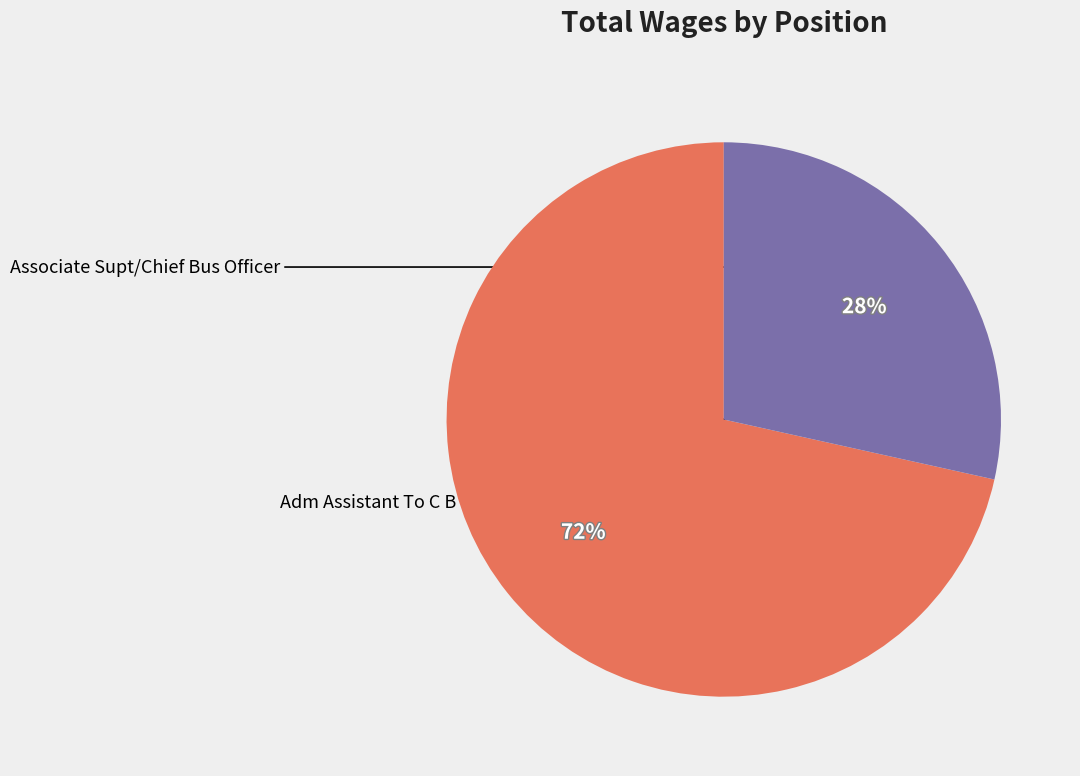

Between Associate Supt/Chief Bus Officer and Adm Assistant To C B O (Conf), which is larger?

Associate Supt/Chief Bus Officer